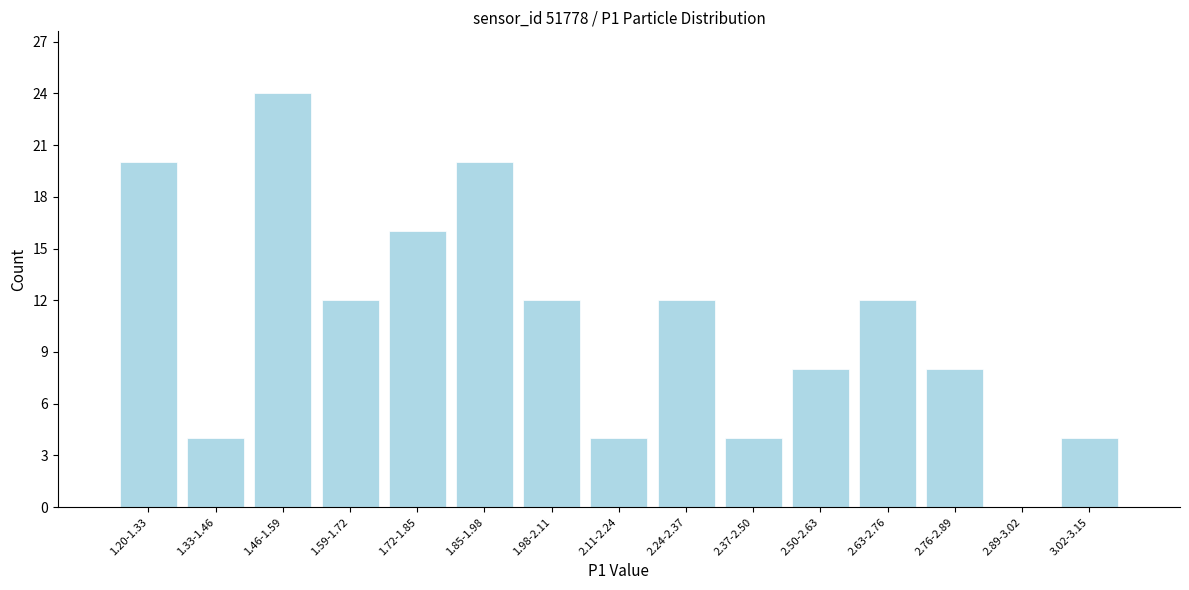

Reading left to right, extract all data points from this chart.

1.20-1.33=20	1.33-1.46=4	1.46-1.59=24	1.59-1.72=12	1.72-1.85=16	1.85-1.98=20	1.98-2.11=12	2.11-2.24=4	2.24-2.37=12	2.37-2.50=4	2.50-2.63=8	2.63-2.76=12	2.76-2.89=8	2.89-3.02=0	3.02-3.15=4